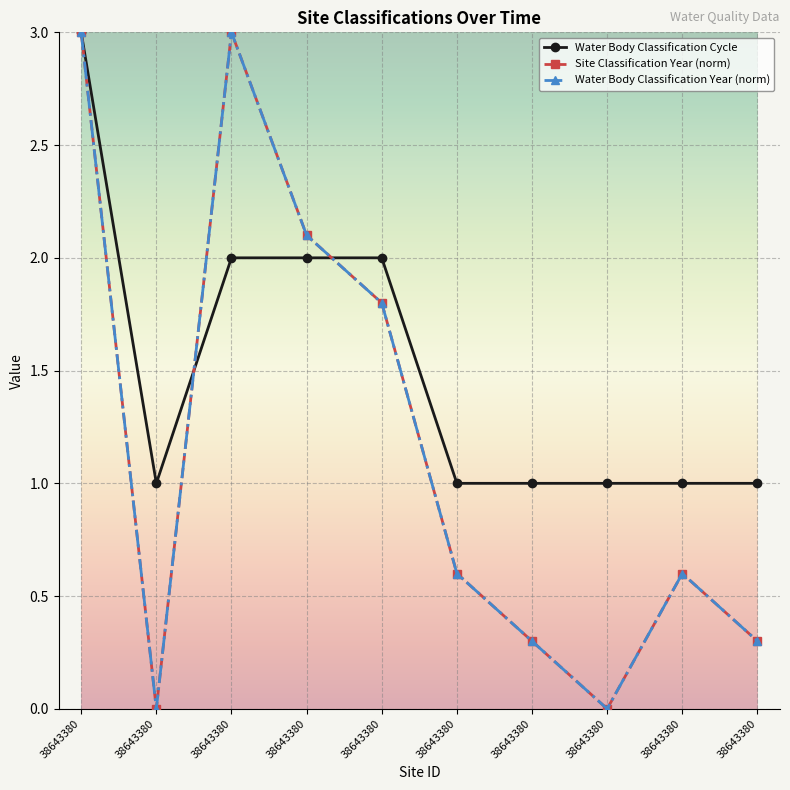

Reading right to left, transcribe all the data shown in this chart.

Site Classification Year: 38643380=0.3	38643380=0.6	38643380=0.0	38643380=0.3	38643380=0.6	38643380=1.8	38643380=2.1	38643380=3.0	38643380=0.0	38643380=3.0
Water Body Classification Year: 38643380=0.3	38643380=0.6	38643380=0.0	38643380=0.3	38643380=0.6	38643380=1.8	38643380=2.1	38643380=3.0	38643380=0.0	38643380=3.0
Water Body Classification Cycle: 38643380=1.0	38643380=1.0	38643380=1.0	38643380=1.0	38643380=1.0	38643380=2.0	38643380=2.0	38643380=2.0	38643380=1.0	38643380=3.0